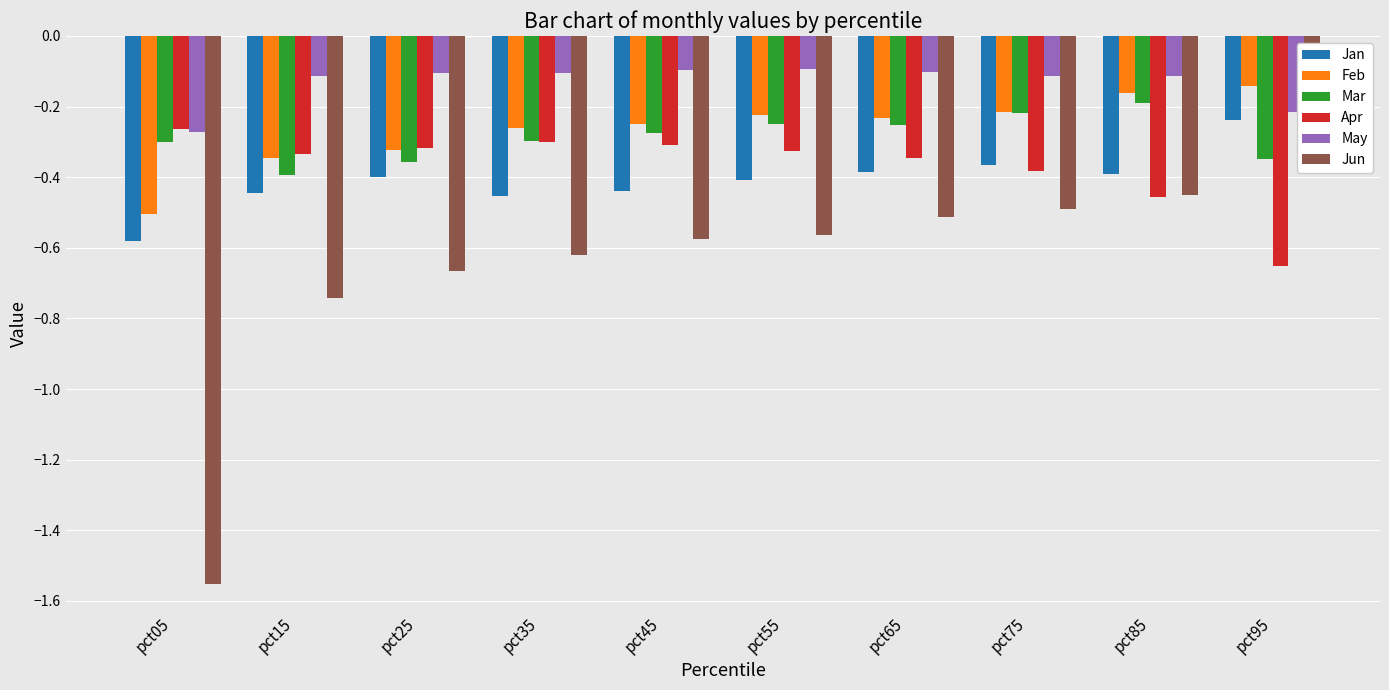

What is the highest value of the Mar series?

-0.2